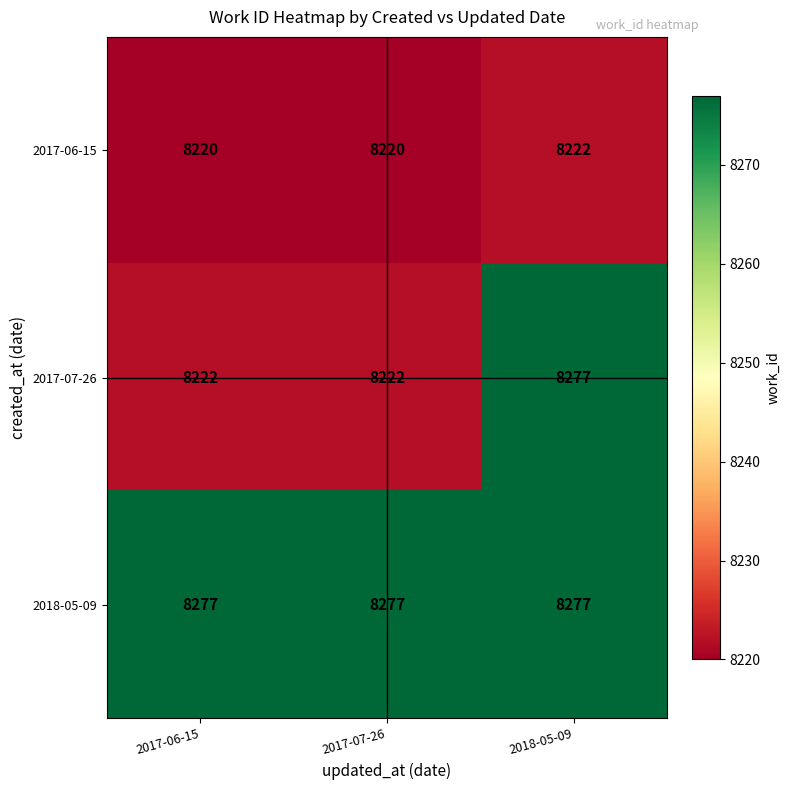

Reading left to right, transcribe all the data shown in this chart.

2017-06-15: 8220	8220	8222
2017-07-26: 8222	8222	8277
2018-05-09: 8277	8277	8277